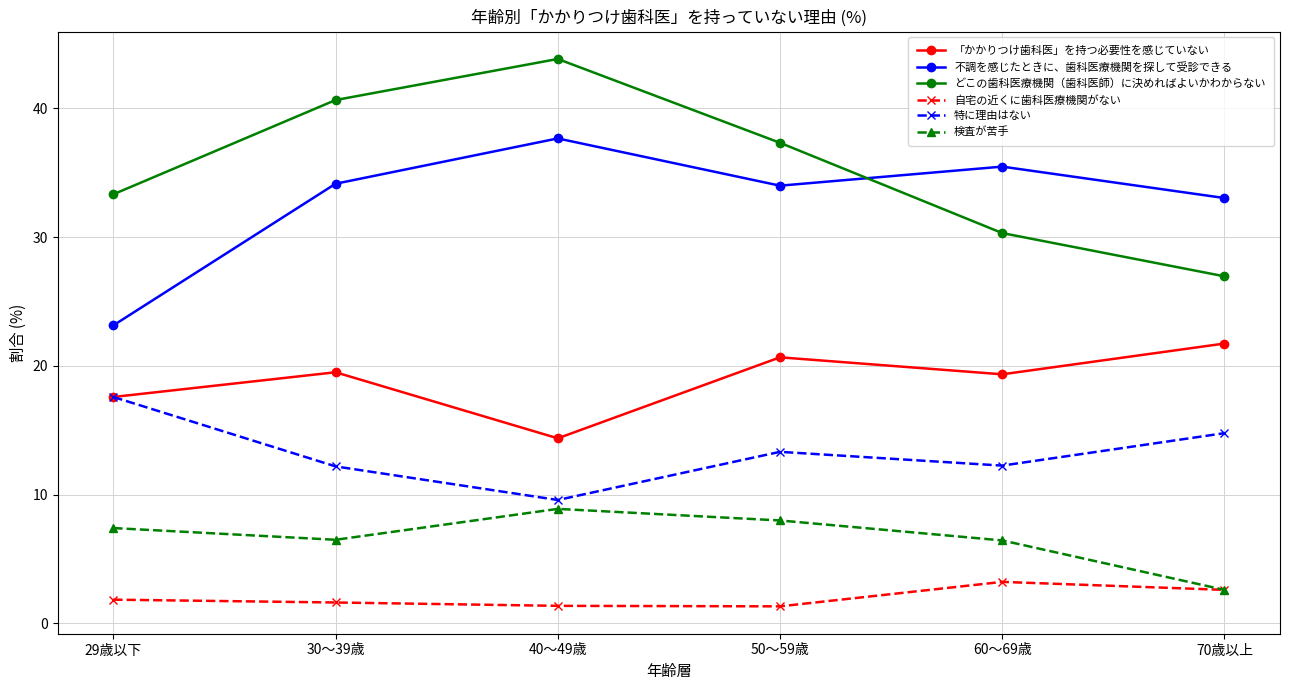

At which label does 特に理由はない first exceed 13?

29歳以下